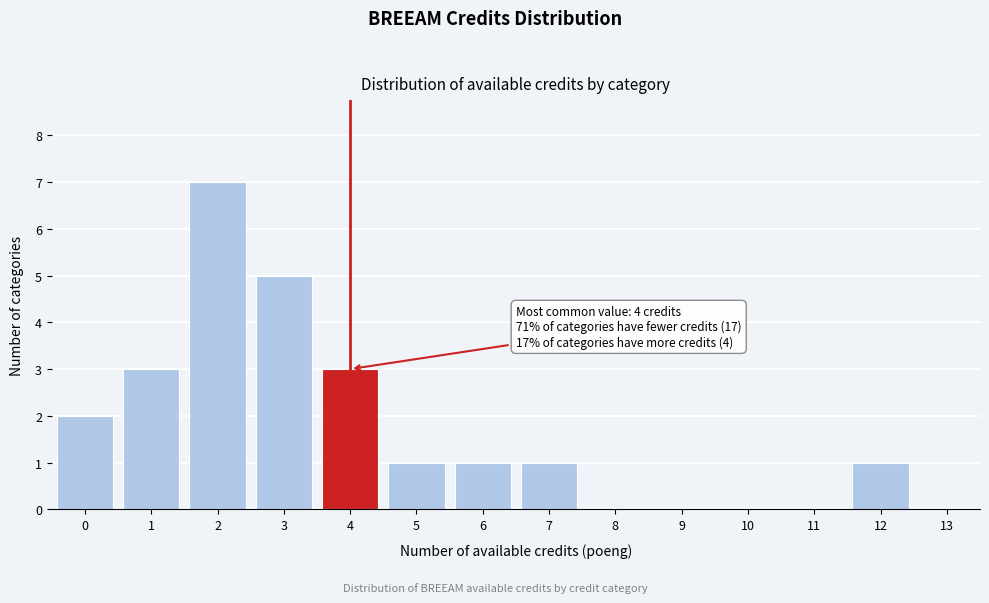

Over which range of the x-axis is the bar tallest?

1.5 to 2.5